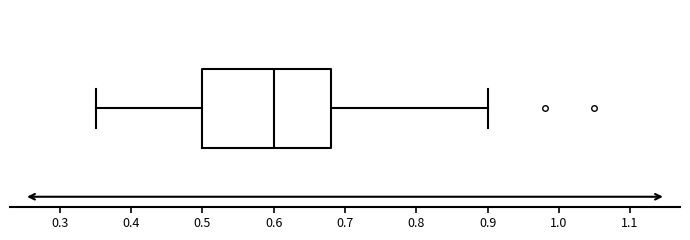

Where is the right edge of the box on the x-axis? The values are not printed on the chart, so give them approximately, as read against the axis.

0.68